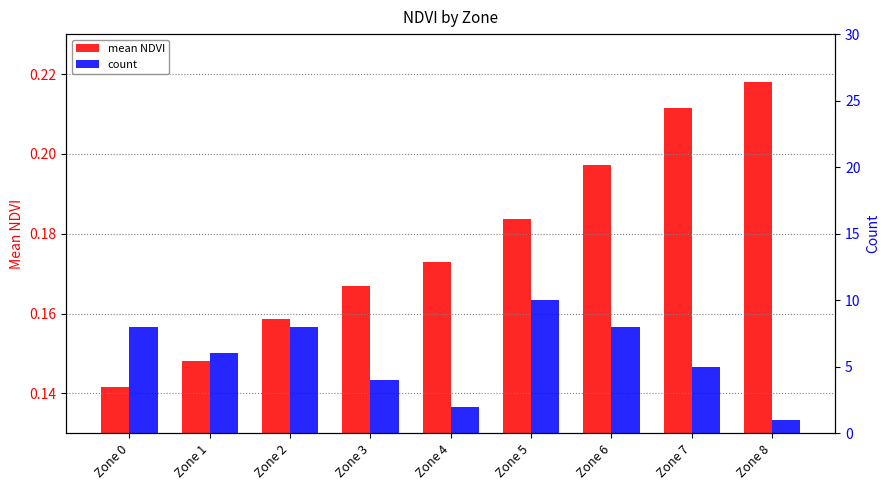

What is the maximum value for count?

10.0